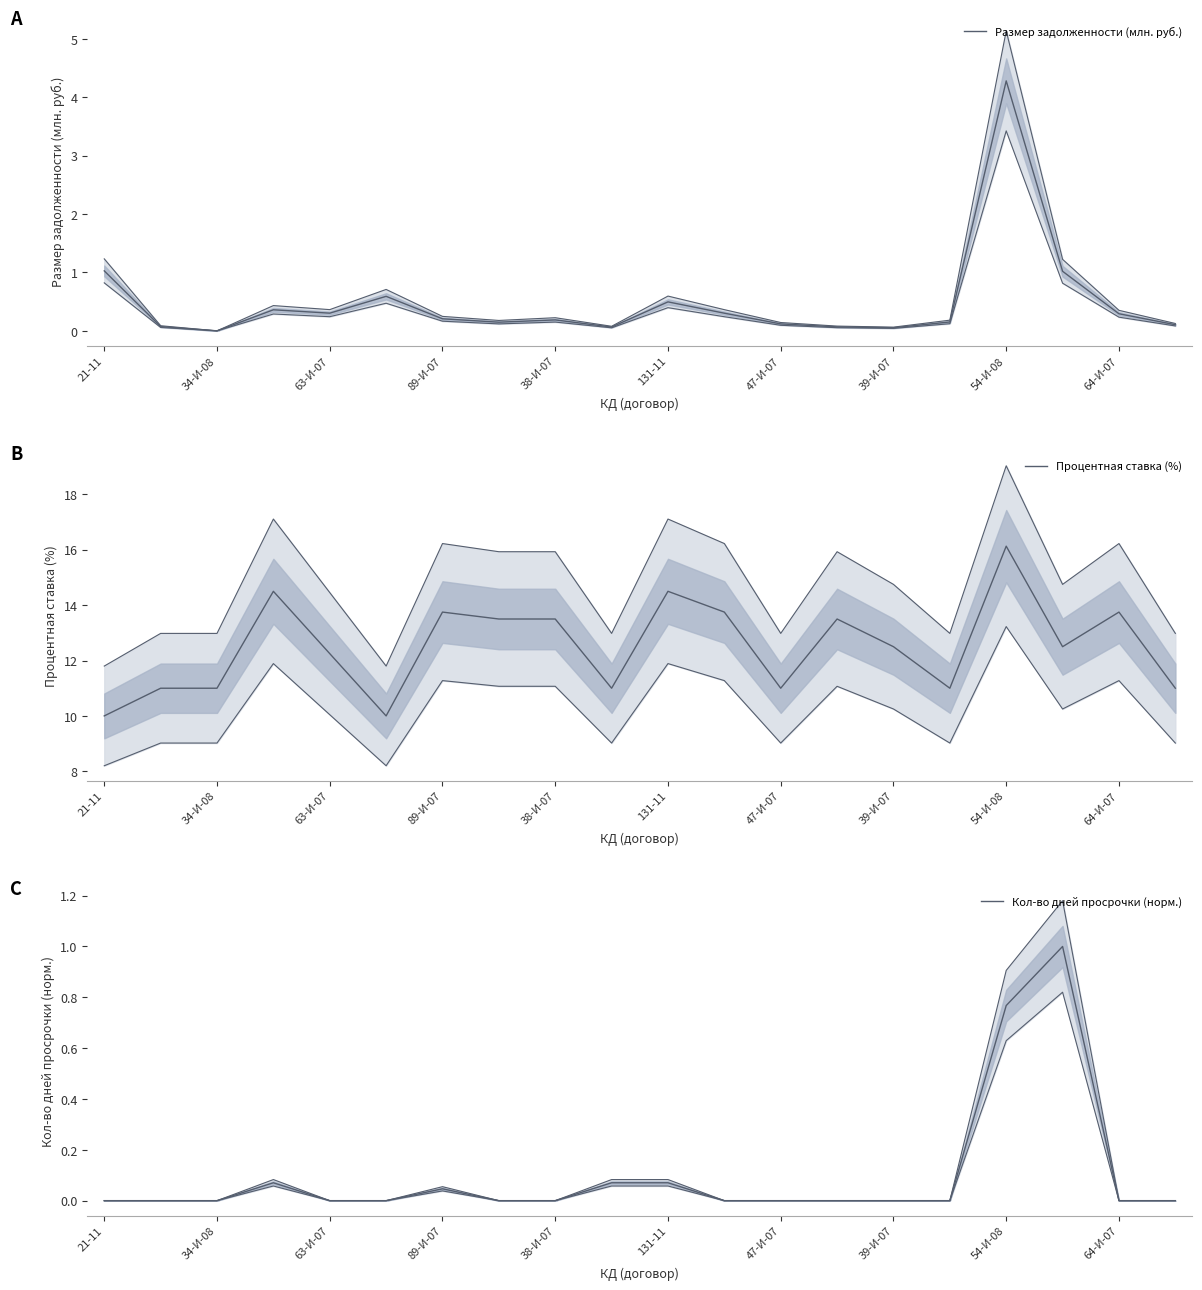

Is it true that Кол-во дней просрочки (норм.) equals 0.5 at 47-И-07?

False